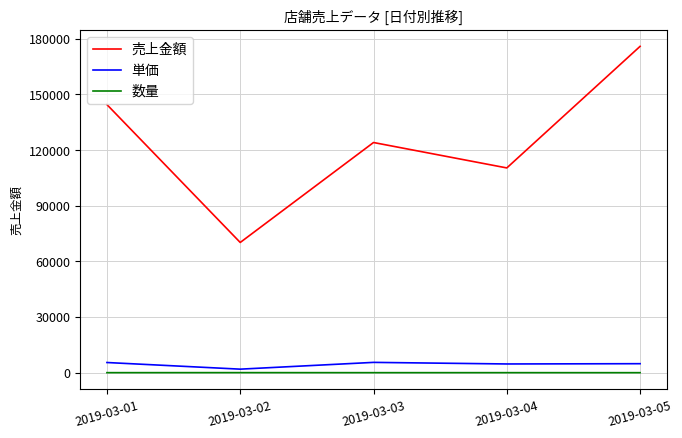

What is the difference between the highest and lowest values at 2019-03-03?

124075